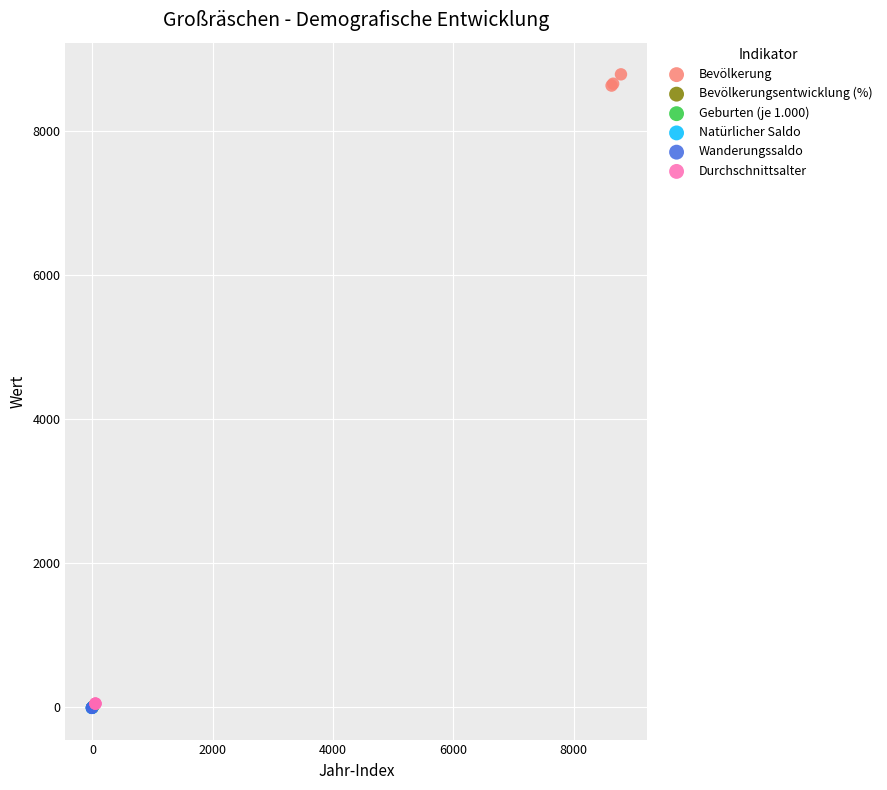

Which series reaches the maximum Y coordinate?

Bevölkerung